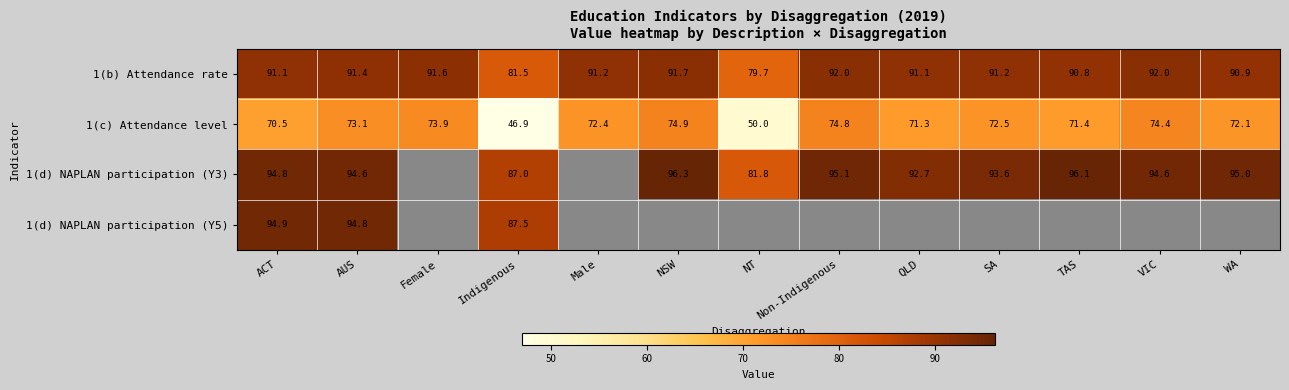

Is the value of 1(d) NAPLAN participation (Y3) at NT greater than the value of 1(c) Attendance level at VIC?

Yes